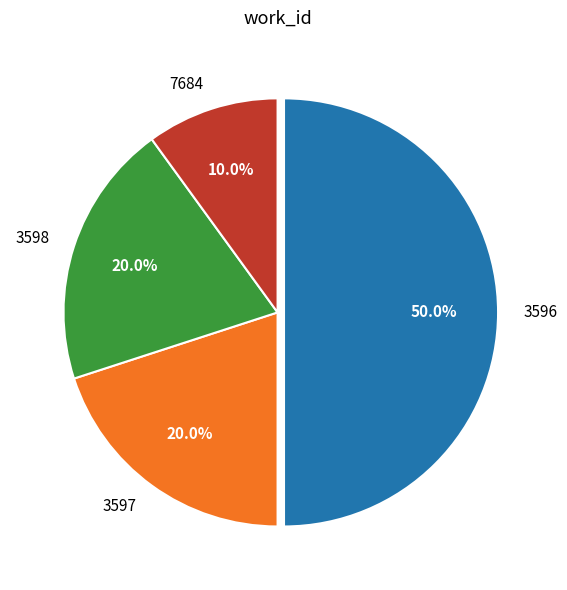

What is the total percentage of 3597 and 3598?

40.0%